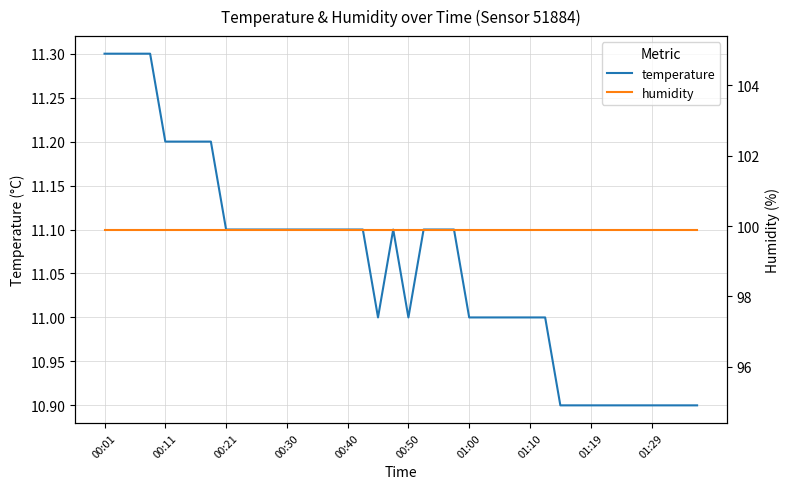

Which category has the lowest value in the humidity series?

00:01